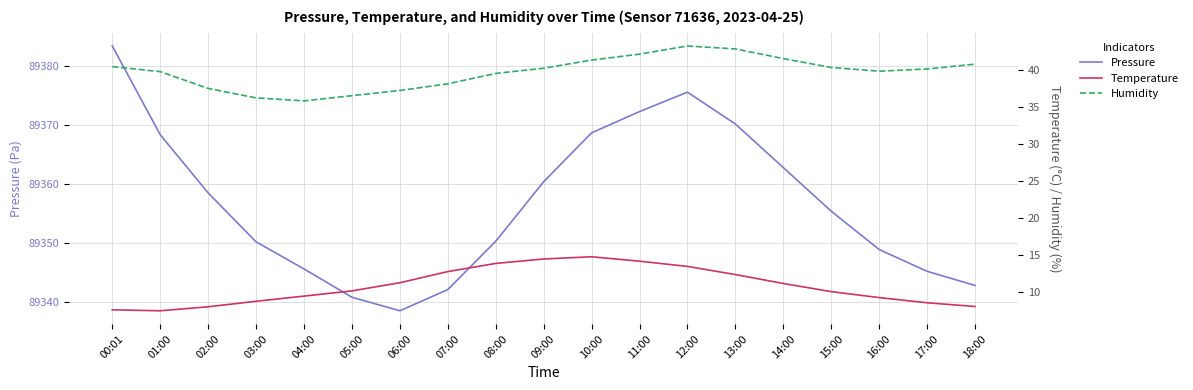

At which category is the sum across all series the highest?

12:00